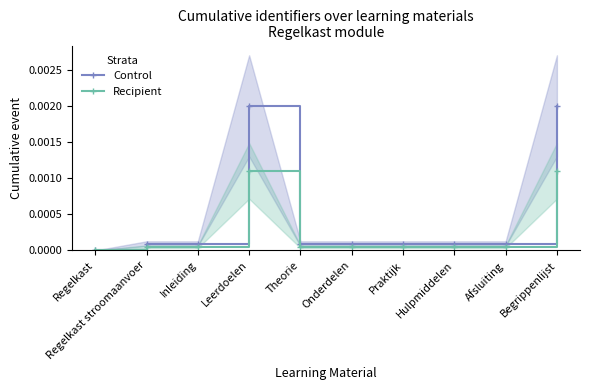

The value of Control at Praktijk is 0.0. True or false?

False